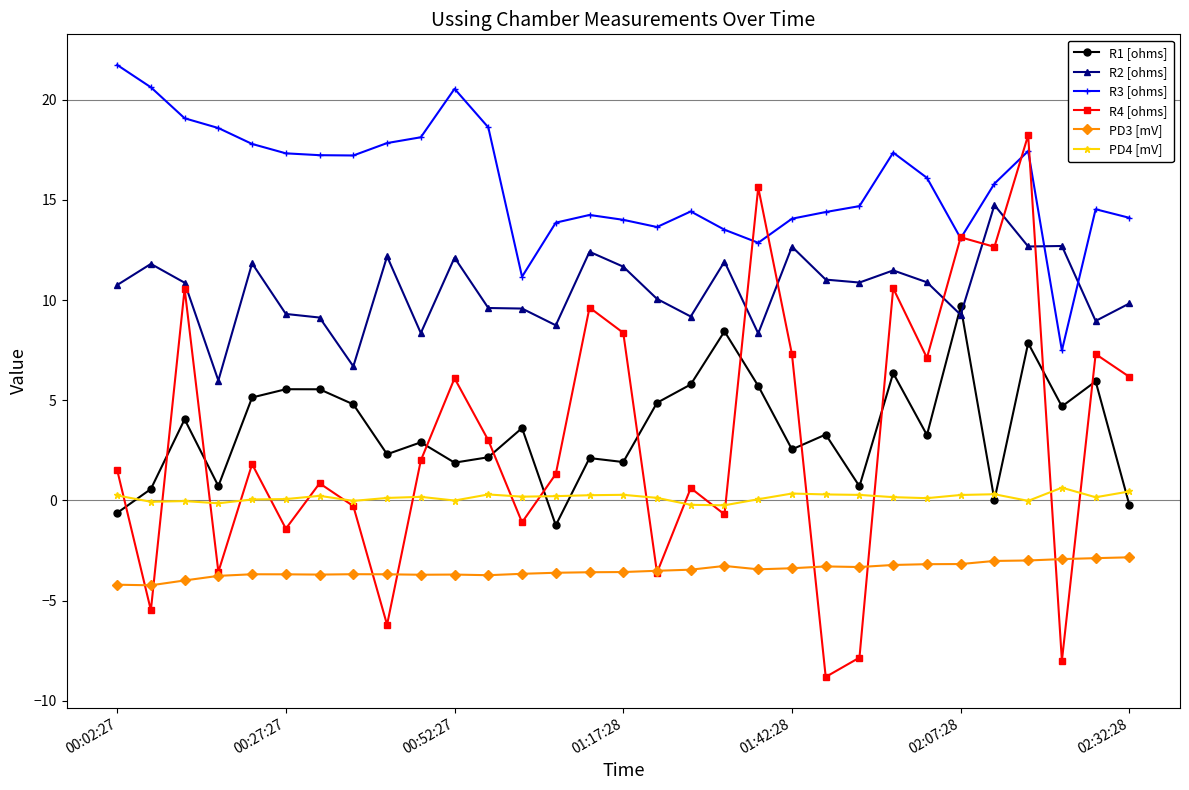

True or false: PD4 [mV] and R2 [ohms] cross at least once.

False